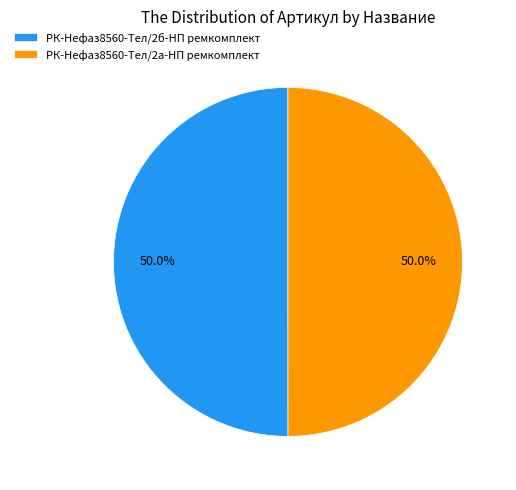

Approximately how many times larger is the value at РК-Нефаз8560-Тел/2а-НП ремкомплект compared to РК-Нефаз8560-Тел/2б-НП ремкомплект?

1.0